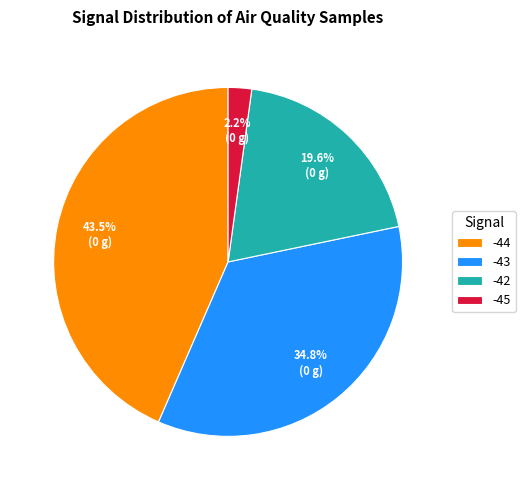

Rank the categories by value from lowest to highest.

-45, -42, -43, -44